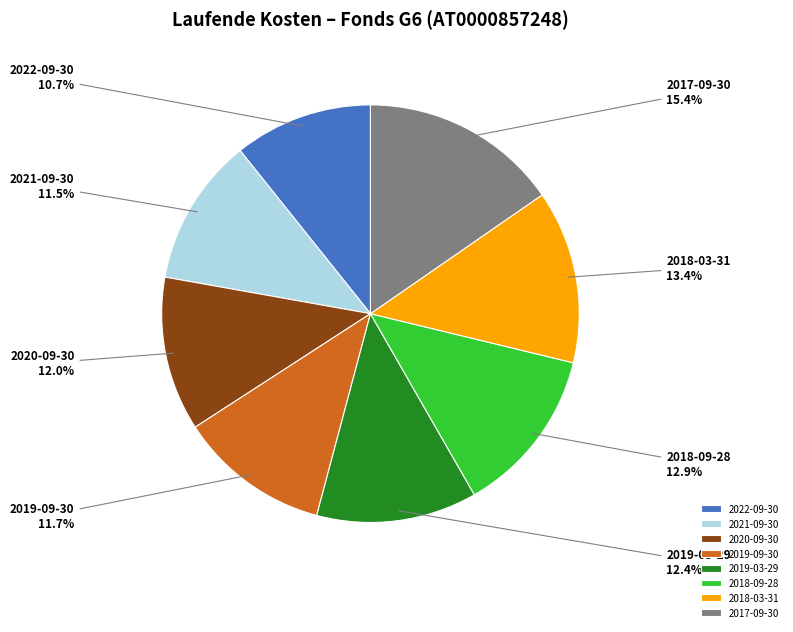

Does 2018-03-31 account for over 50% of the chart?

No